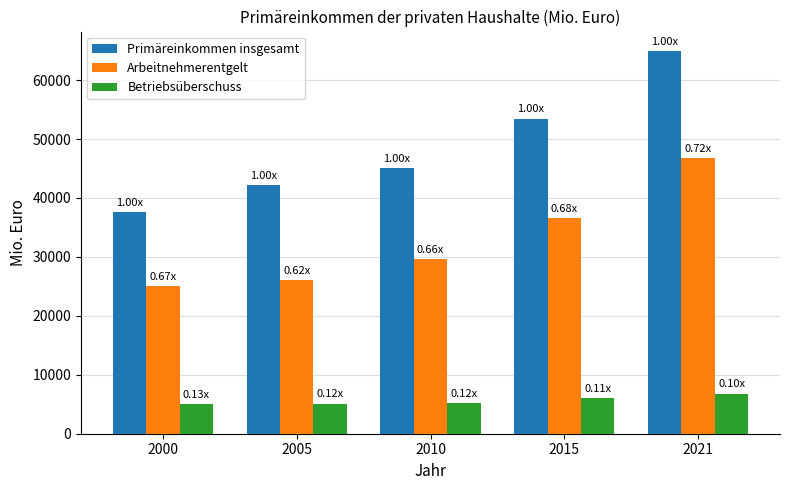

What is the value of the Arbeitnehmerentgelt bar at the 2nd from the left?

26019.7